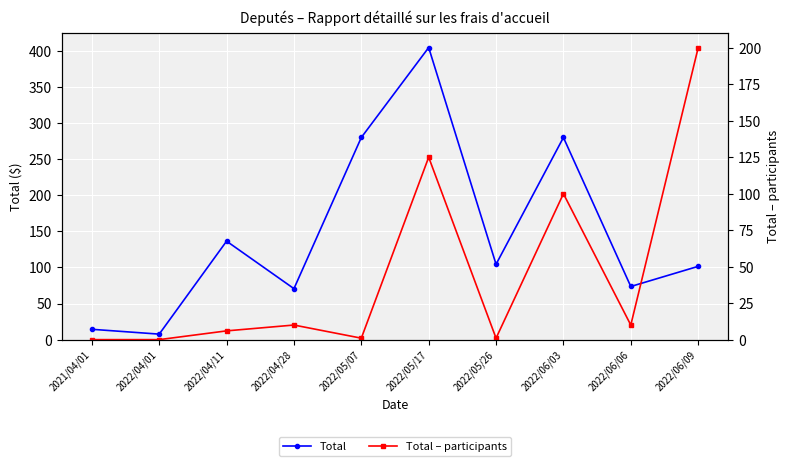

Which has a higher value, 2022/06/03 or 2022/06/06?

2022/06/03